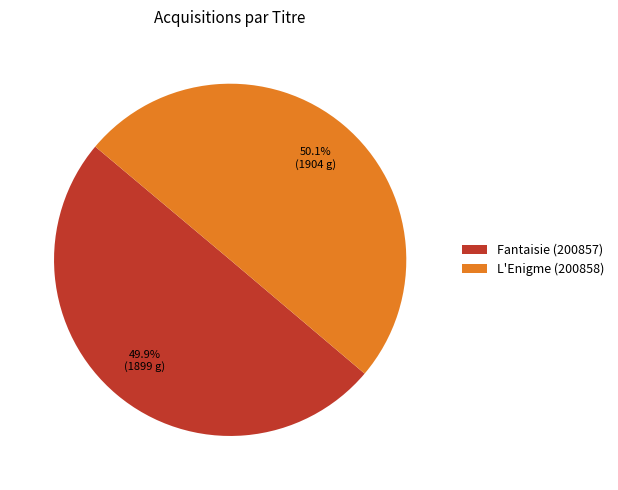

The Fantaisie (200857) slice represents 56% of the pie. True or false?

False